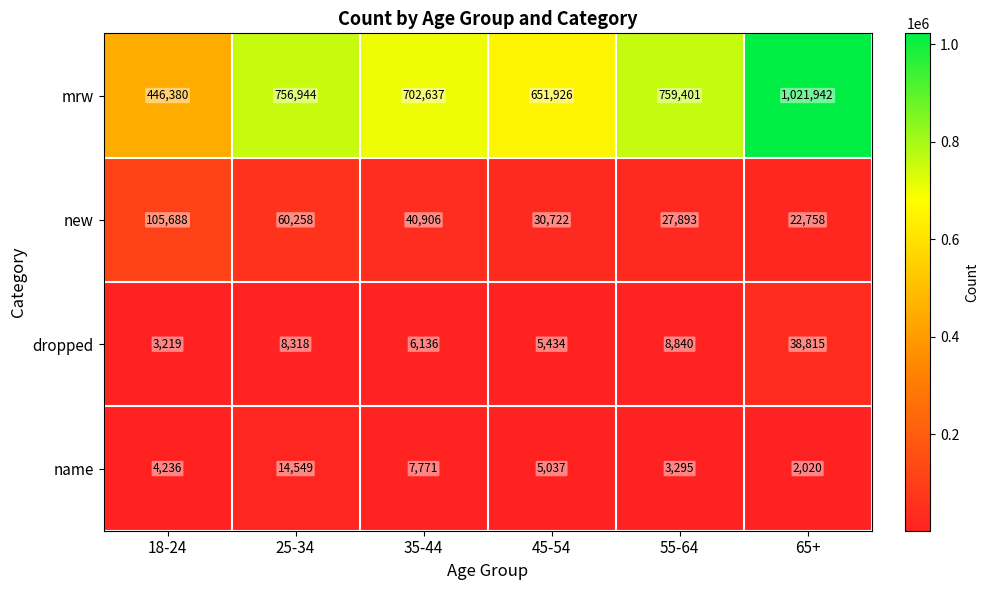

Read the name value at 25-34, to the nearest 100.

14500